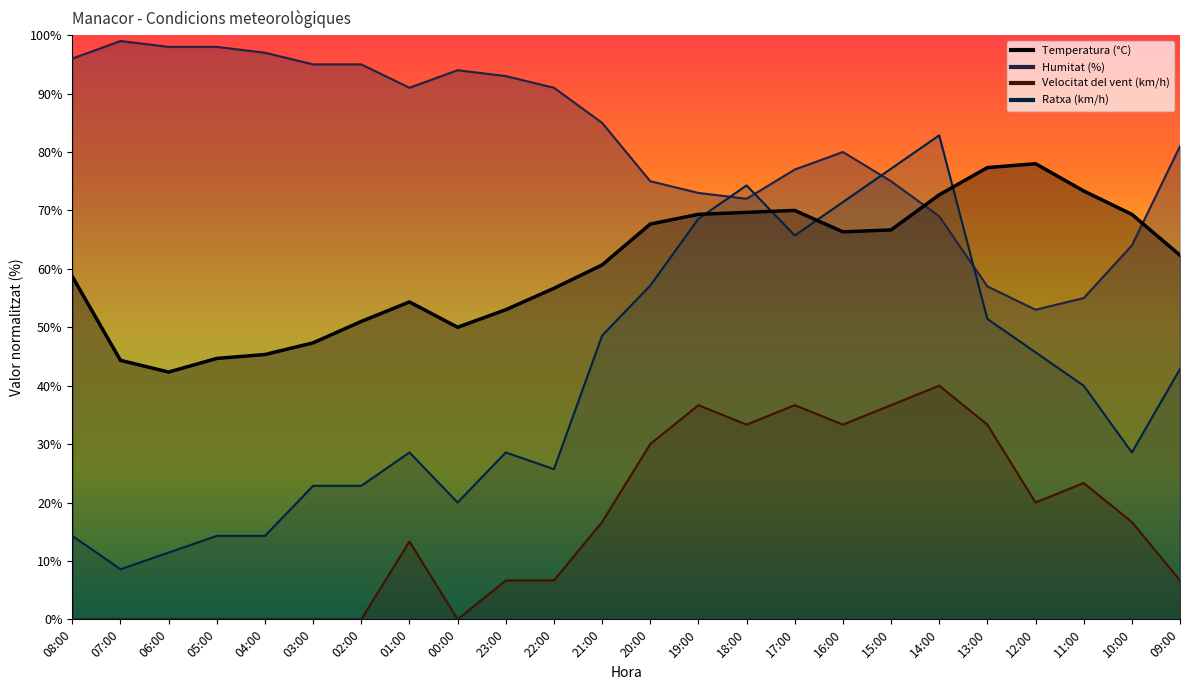

Count the number of categories in the chart.

24